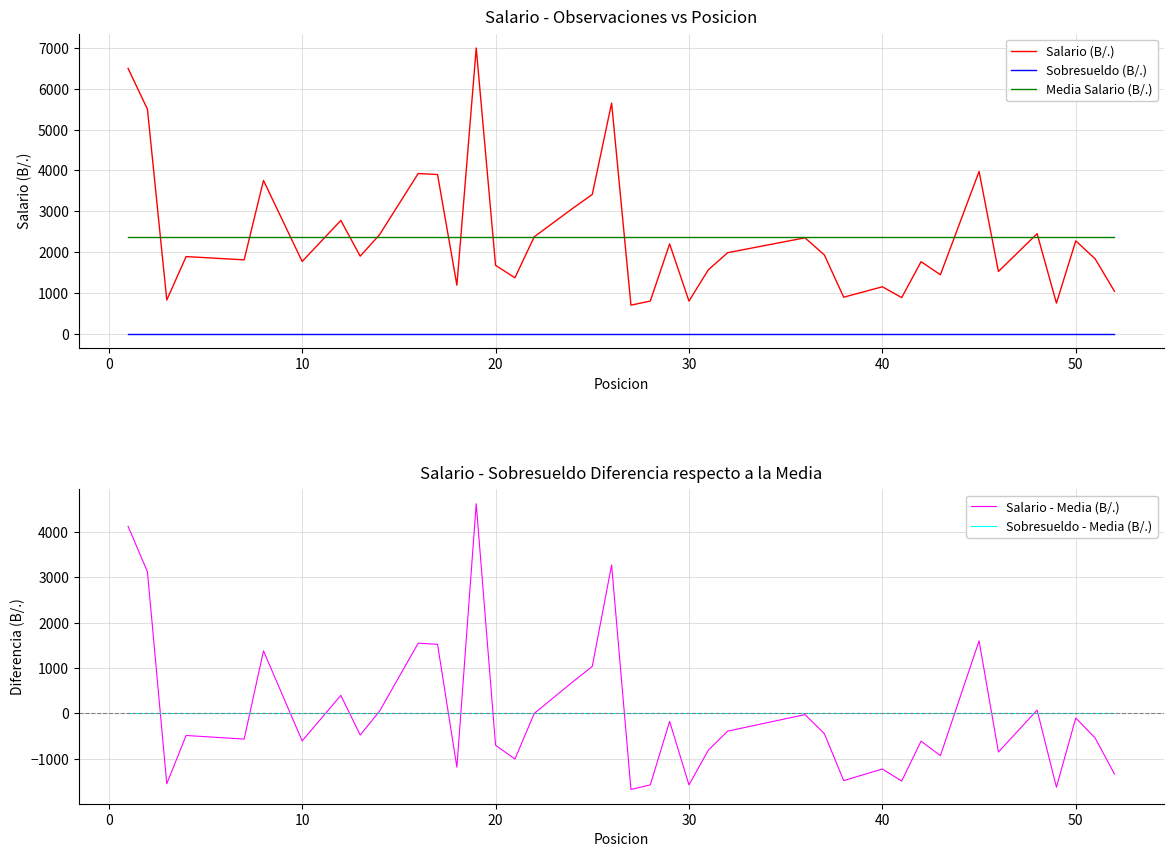

True or false: Media Salario (B/.) and Sobresueldo (B/.) intersect in this chart.

False